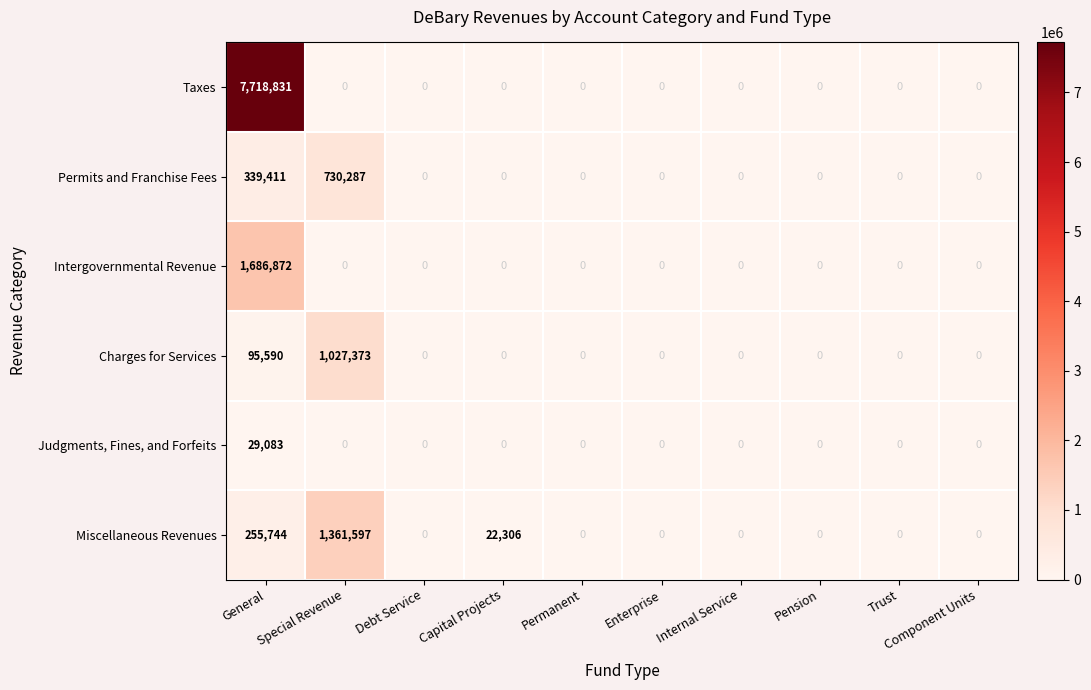

Which series has the largest total across all categories?

Taxes